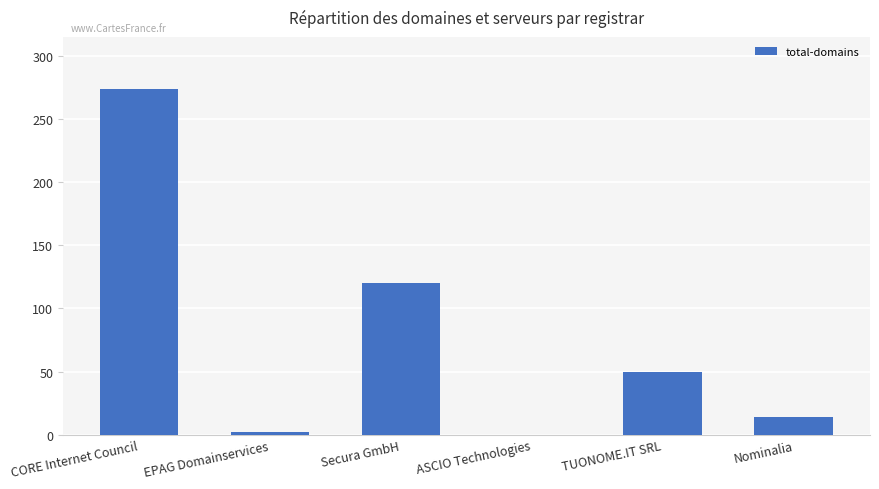

How many data points does each series have?

6